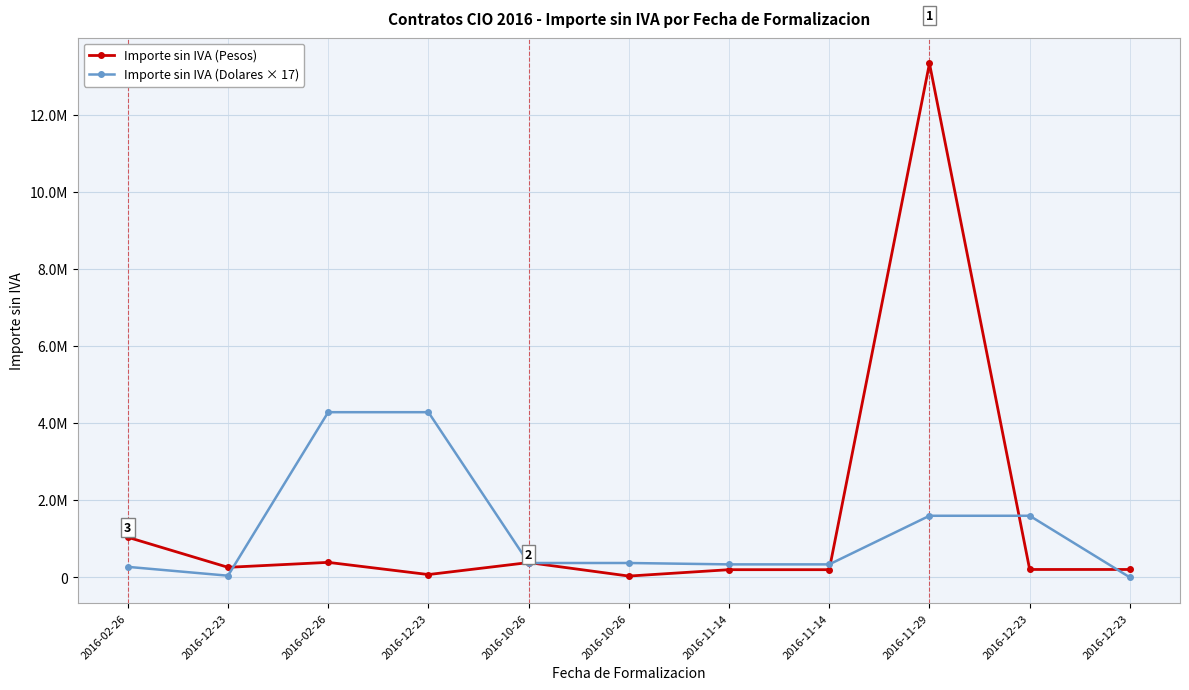

Does the chart have visible grid lines?

Yes